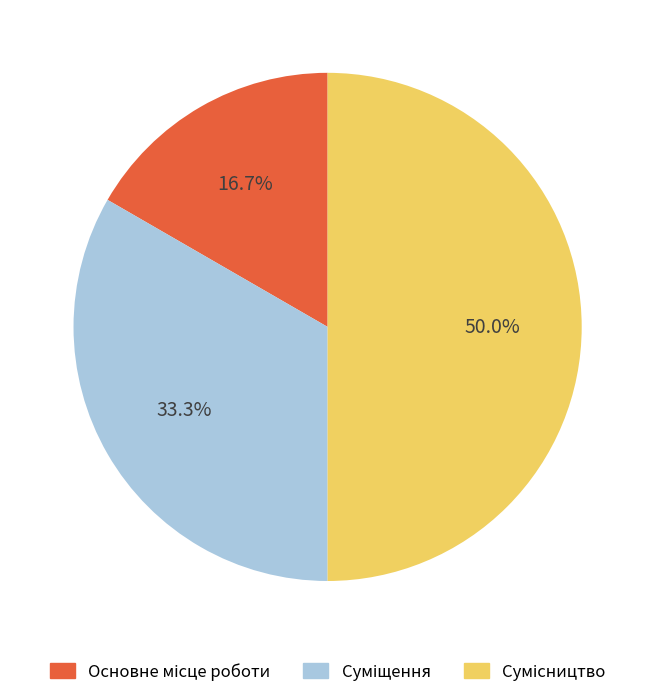

Which category has the biggest portion of the pie?

Сумісництво